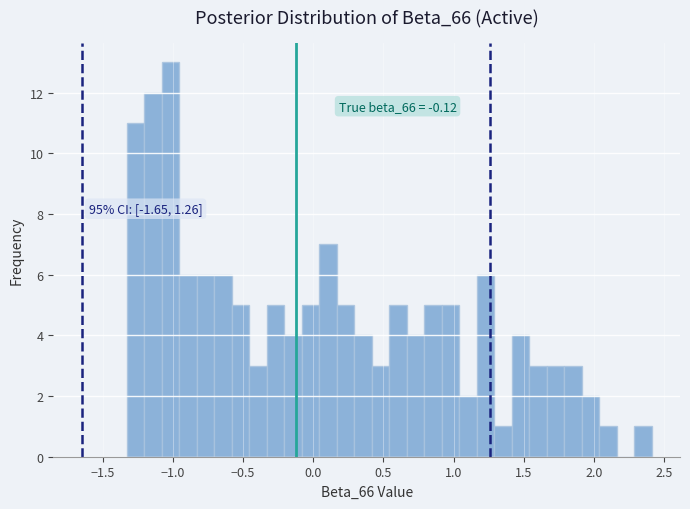

Around what value on the x-axis is the tallest bar? Give the approximate position of its centre, as read against the axis.

-1.00